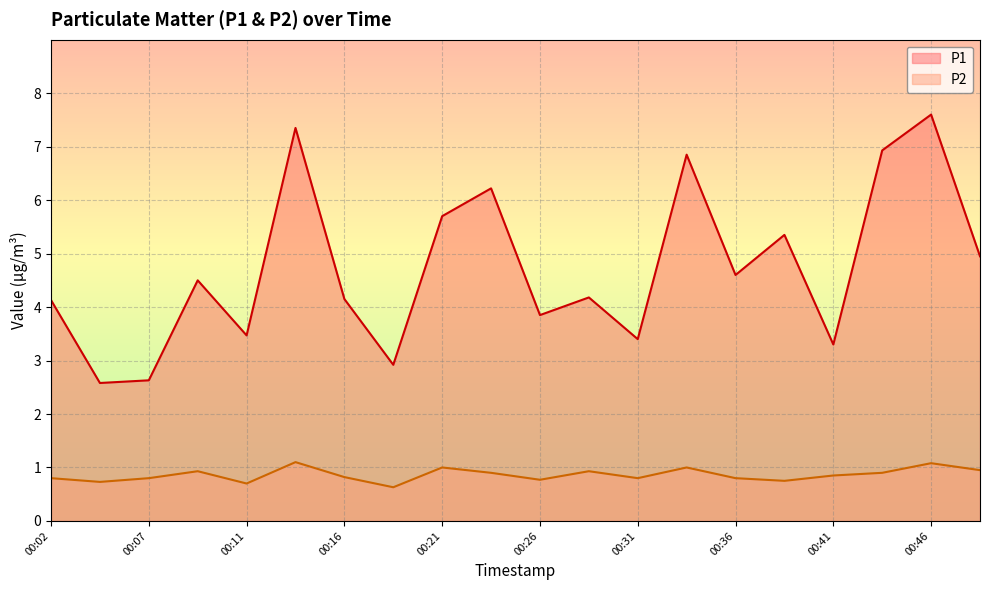

At how many categories does at least one series exceed 2?

20